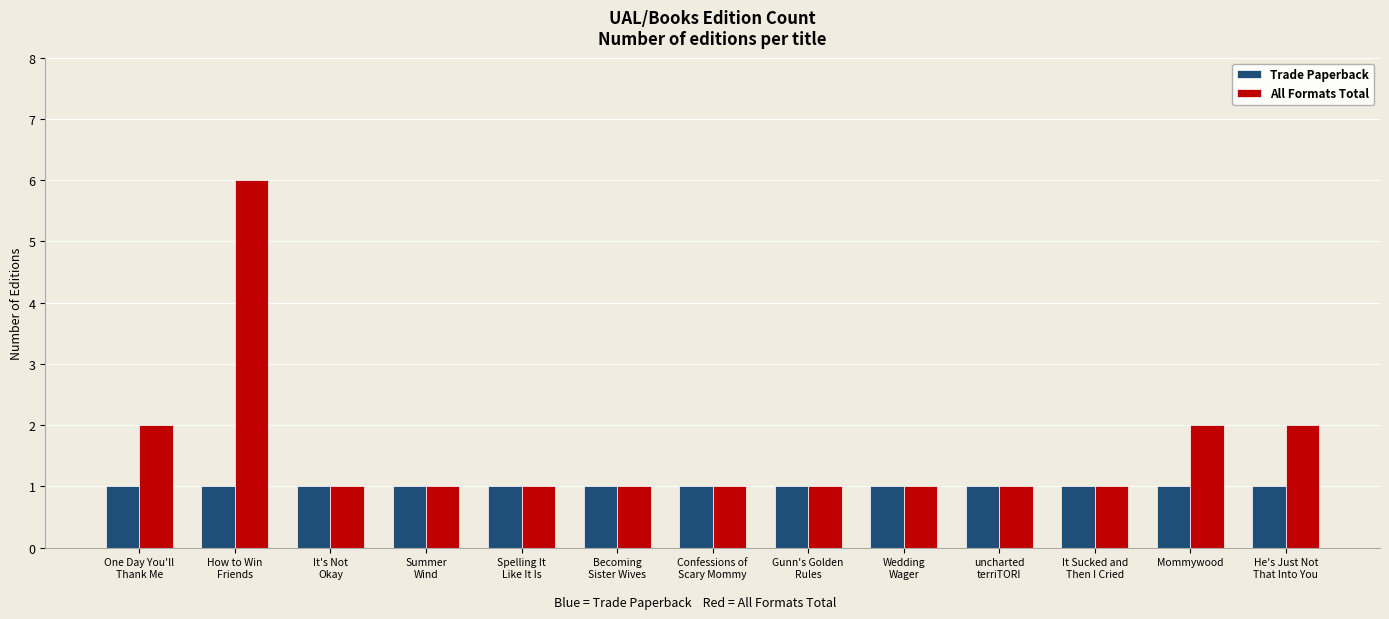

At how many categories does at least one series exceed 5?

1